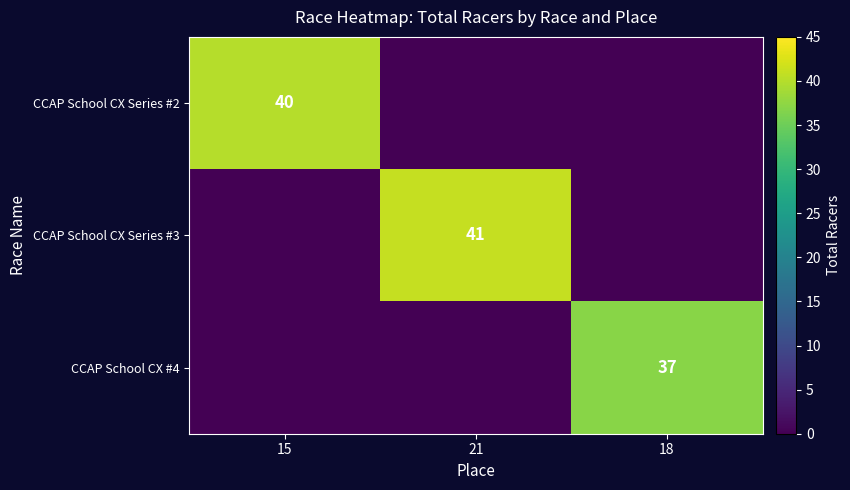

List the labels in order of CCAP School CX #4 value, smallest first.

15, 21, 18